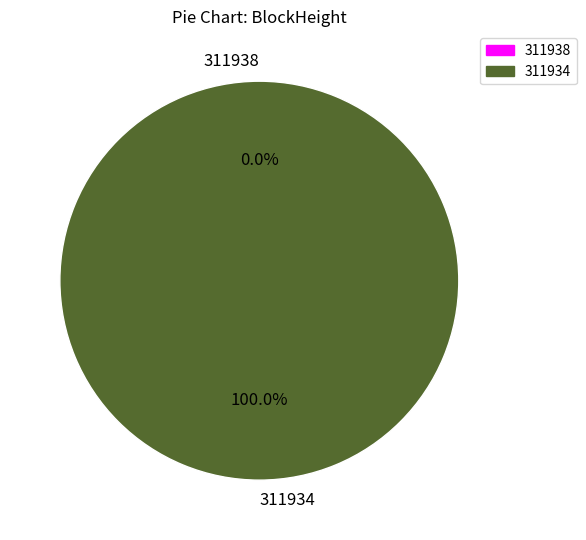

How many segments does this pie chart have?

2